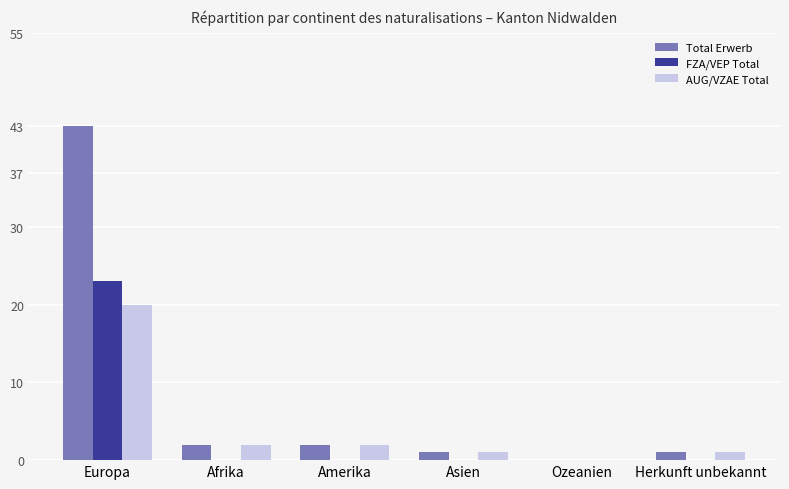

What is the average value of the AUG/VZAE Total series?

4